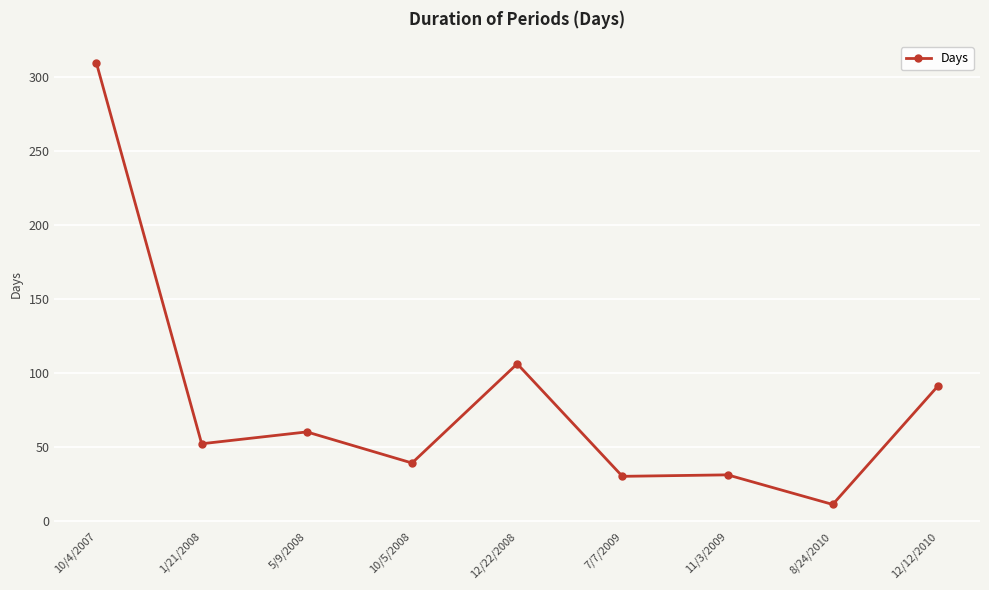

Does the chart display data point markers on the line(s)?

Yes